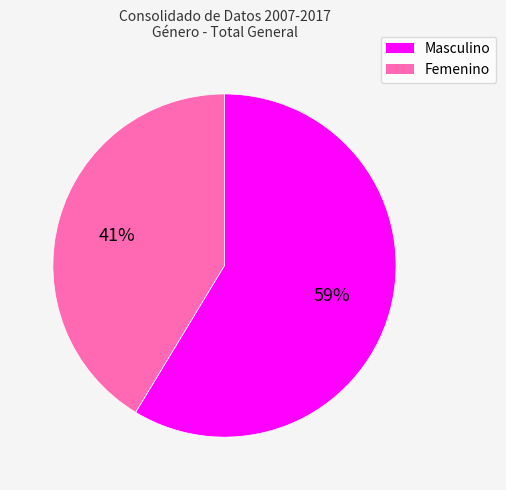

To the nearest percent, what percentage of the pie is Femenino?

41%